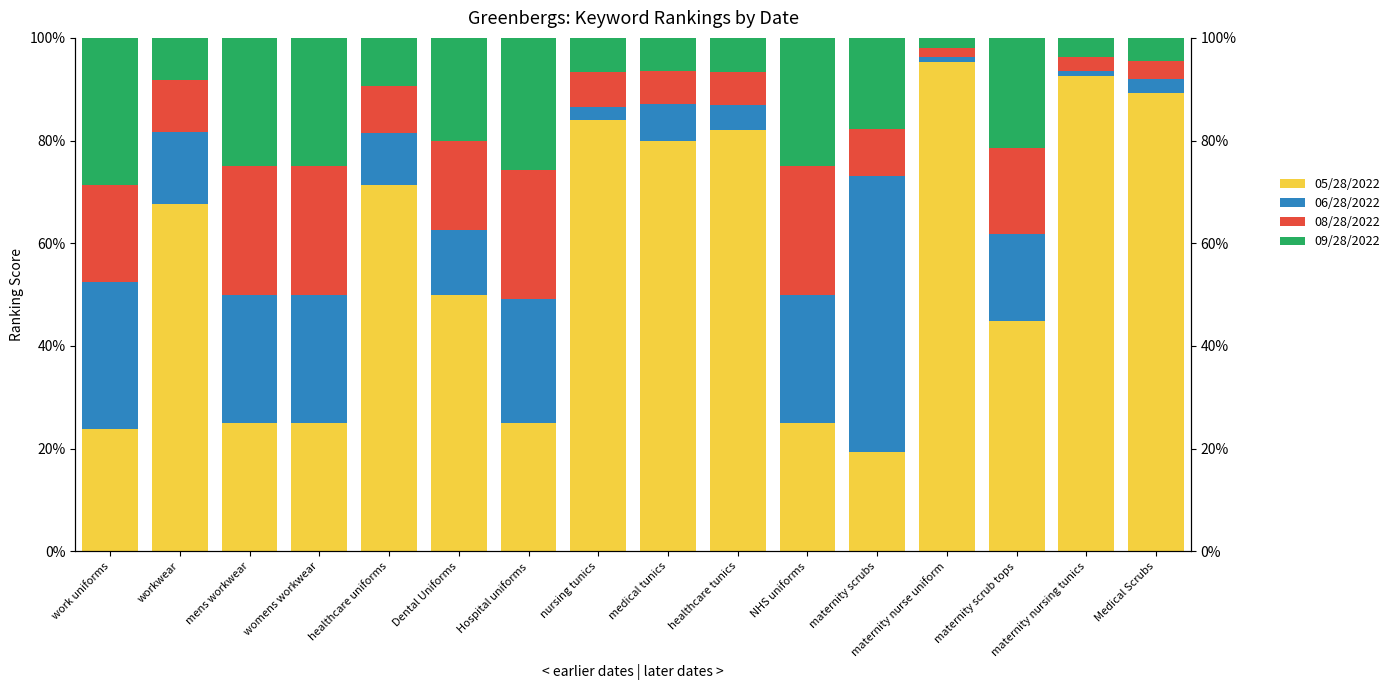

True or false: 06/28/2022 has a value of 38.4 at work uniforms.

False